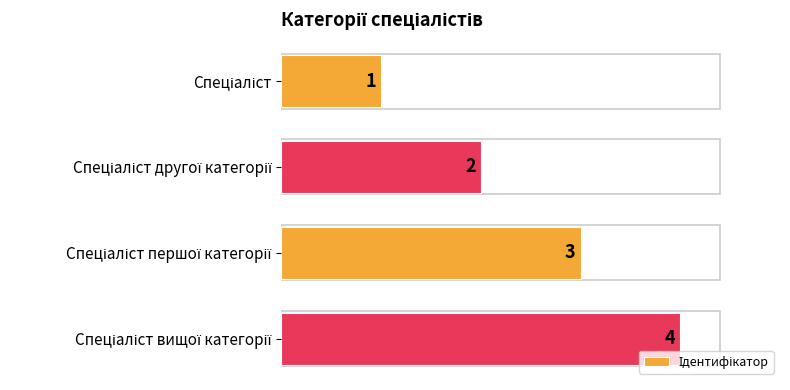

What is the difference between the maximum and minimum values?

3